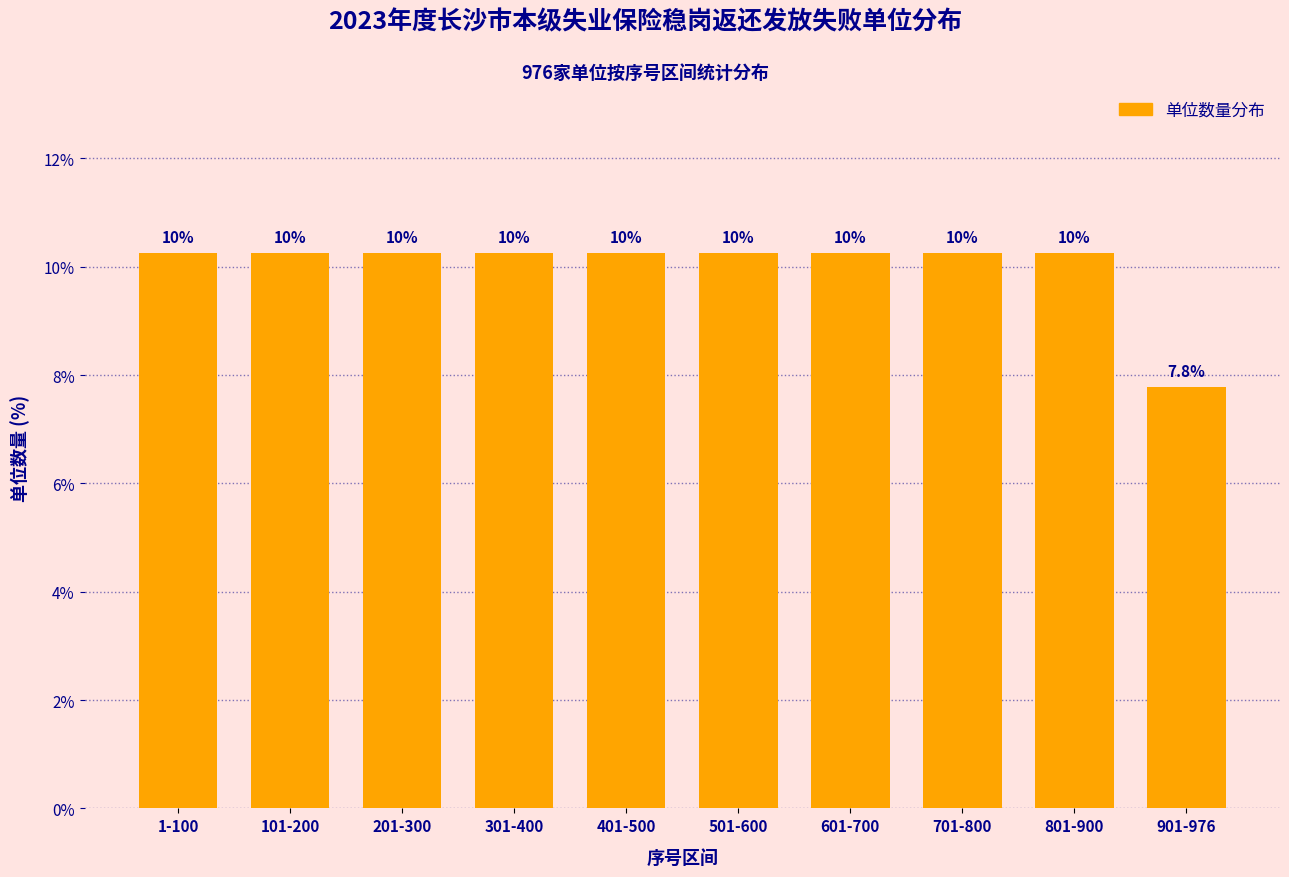

How many bars are there in total?

10